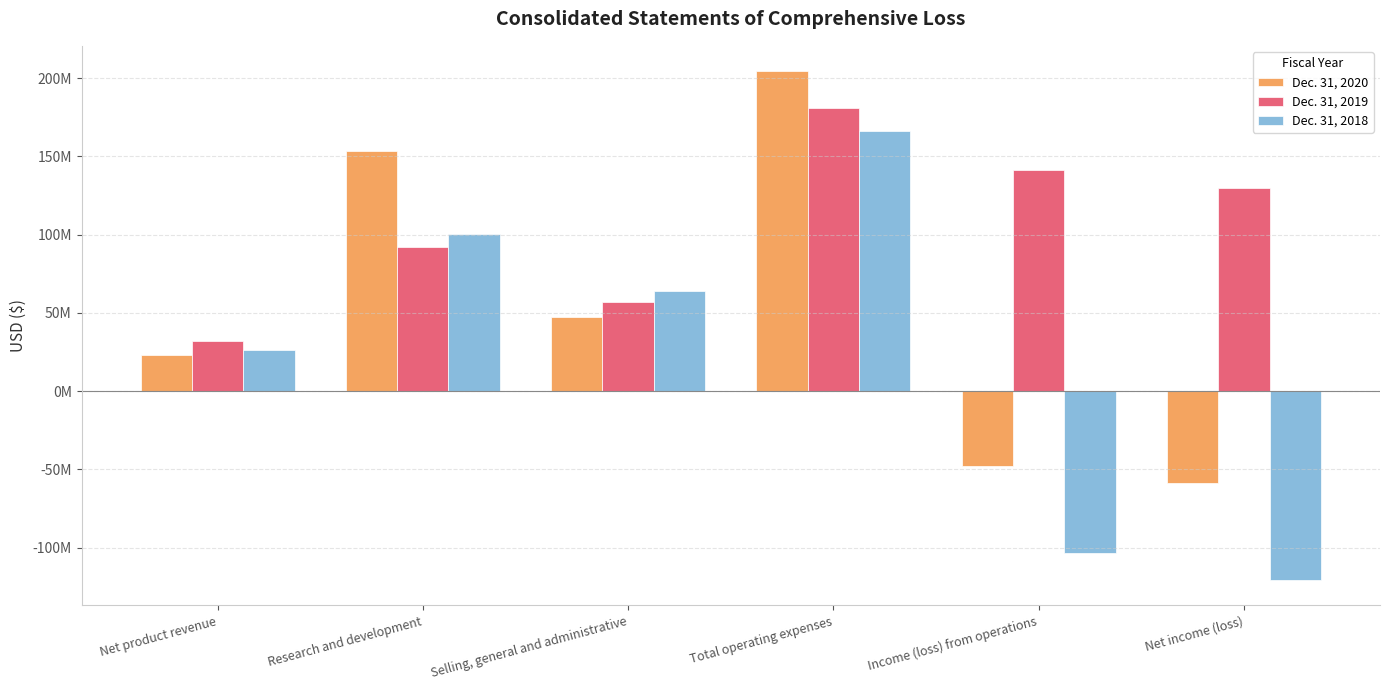

What is the difference between the maximum and minimum values in the Dec. 31, 2020 series?

262954000